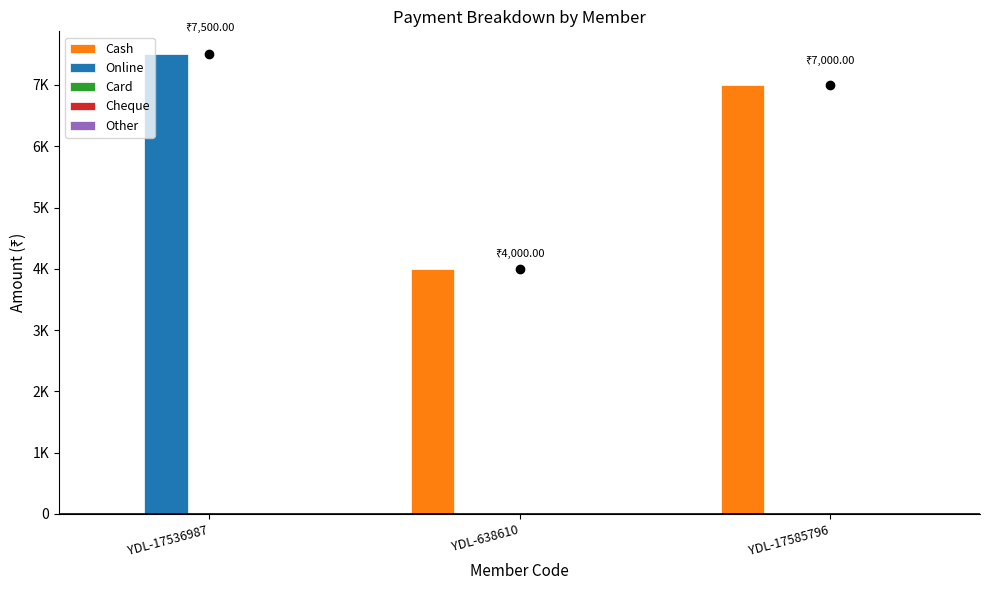

Reading left to right, extract all data points from this chart.

Cash: YDL-17536987=0	YDL-638610=4000	YDL-17585796=7000
Online: YDL-17536987=7500	YDL-638610=0	YDL-17585796=0
Card: YDL-17536987=0	YDL-638610=0	YDL-17585796=0
Cheque: YDL-17536987=0	YDL-638610=0	YDL-17585796=0
Other: YDL-17536987=0	YDL-638610=0	YDL-17585796=0